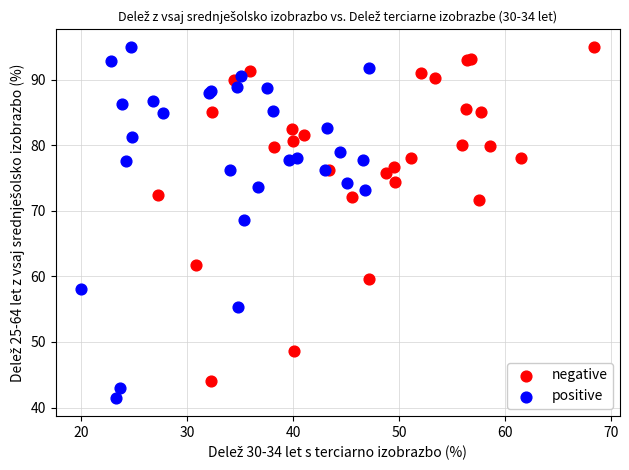

Which series has the largest Y range (max minus min)?

positive